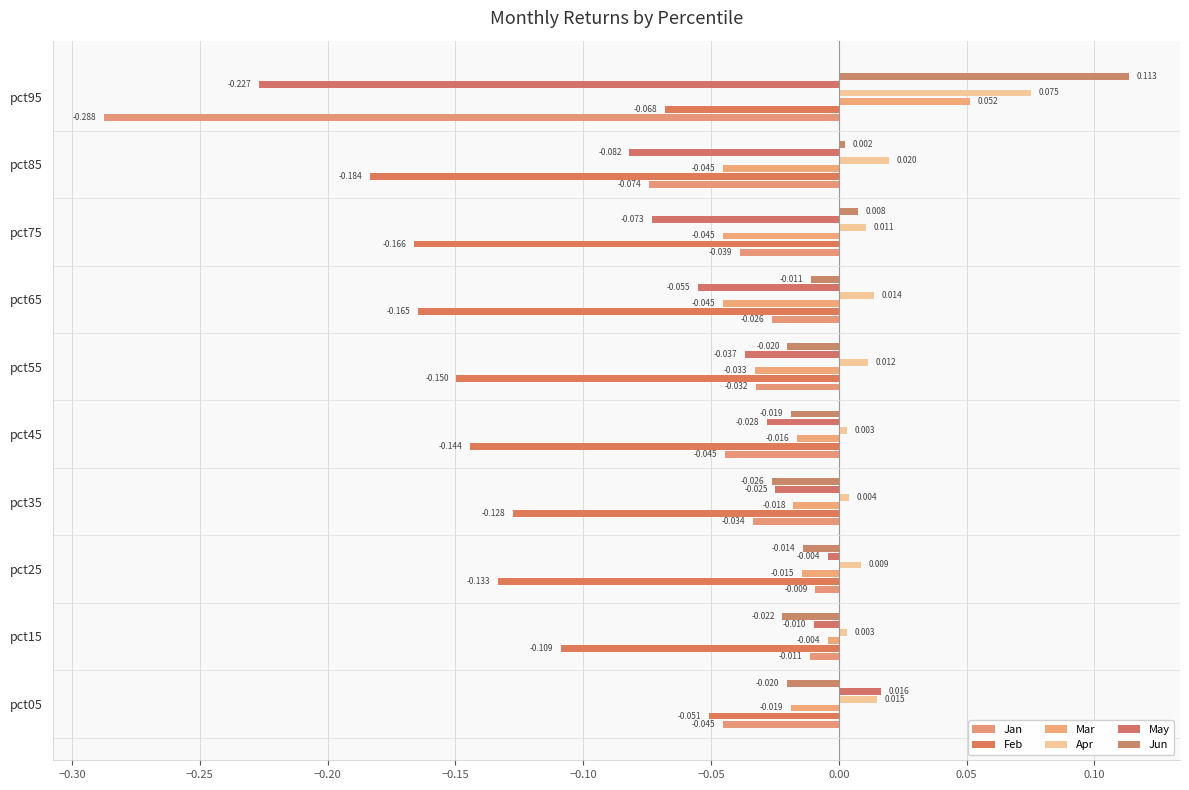

How many data points in Mar are less than 0?

9